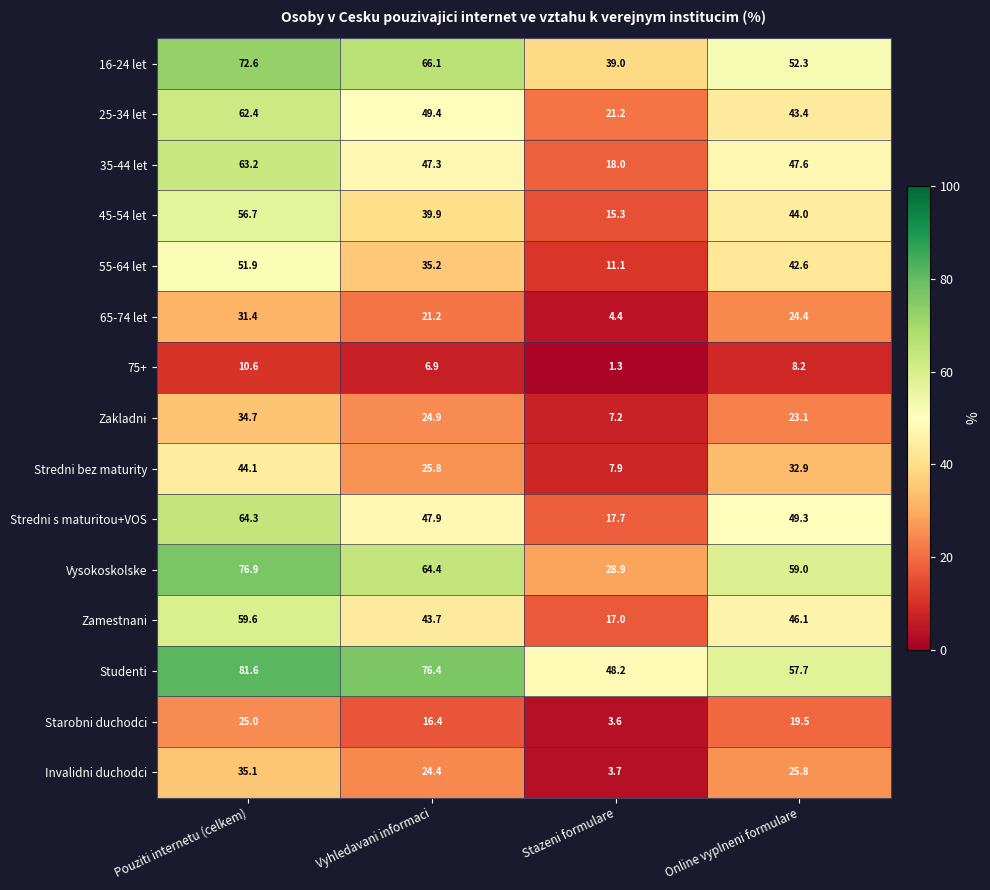

Which series has the largest range (max minus min)?

Vysokoskolske